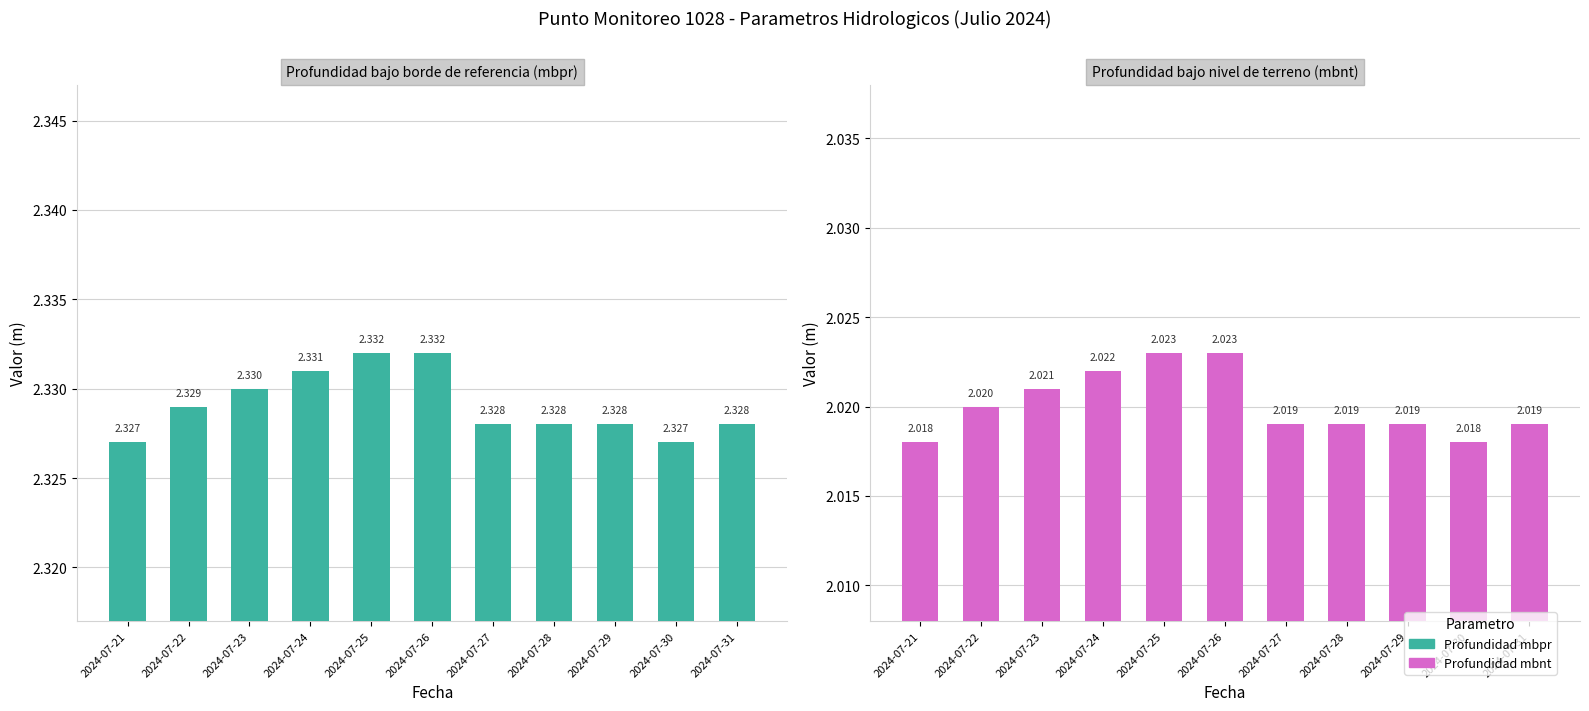

What is the spread (max minus min) of values at 2024-07-31?

0.3